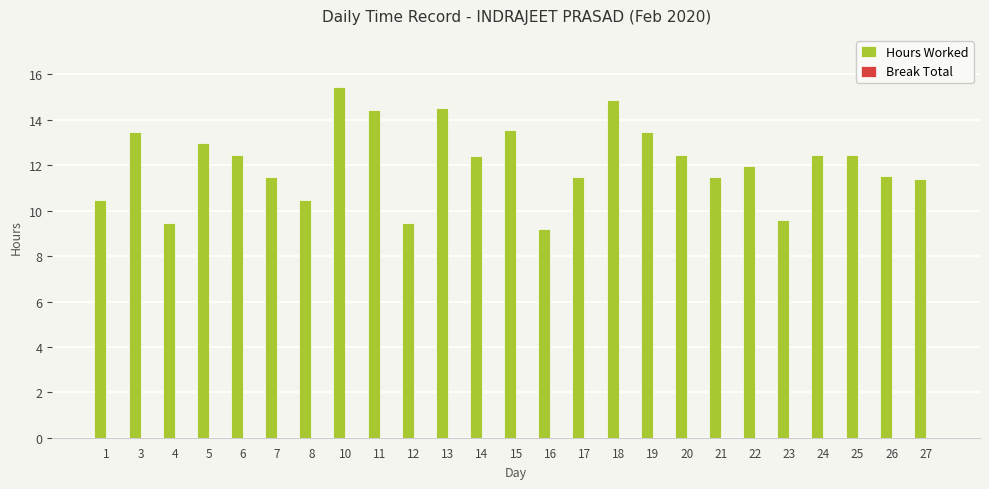

The value at 12 is 9.4. True or false?

True